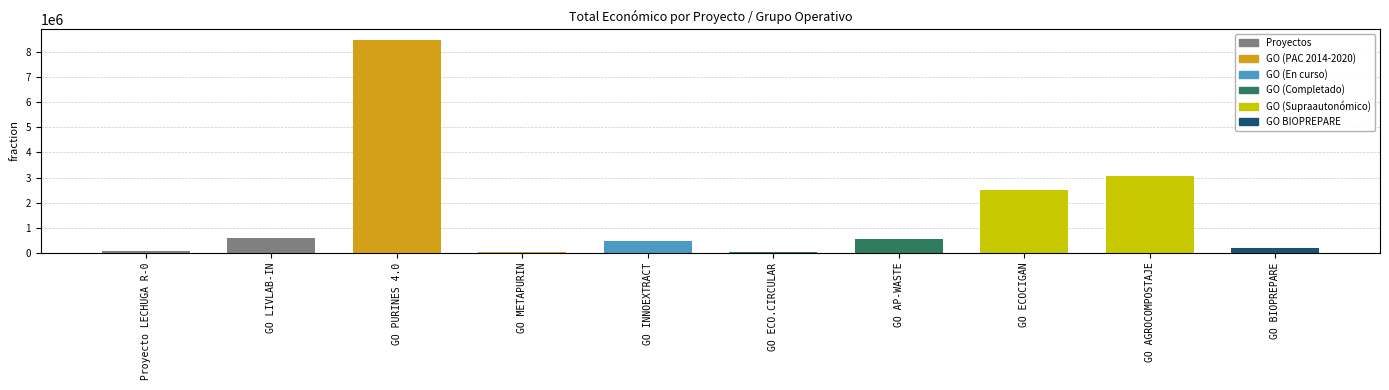

The value at GO AGROCOMPOSTAJE is 1754784. True or false?

False